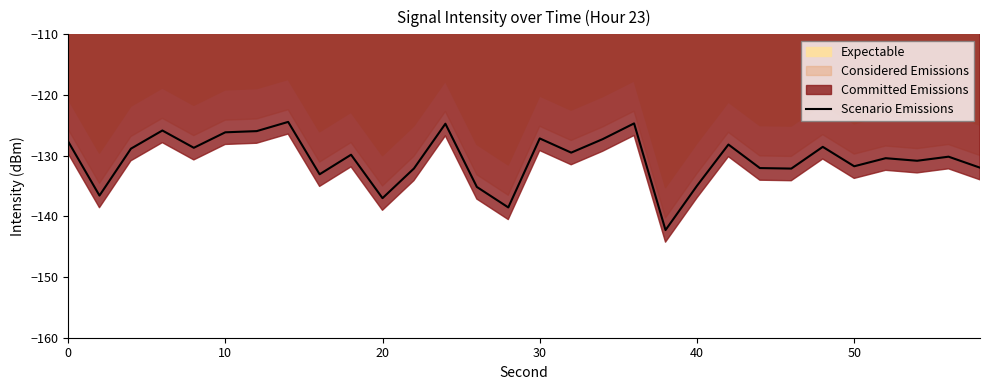

Does the chart display data point markers on the line(s)?

No